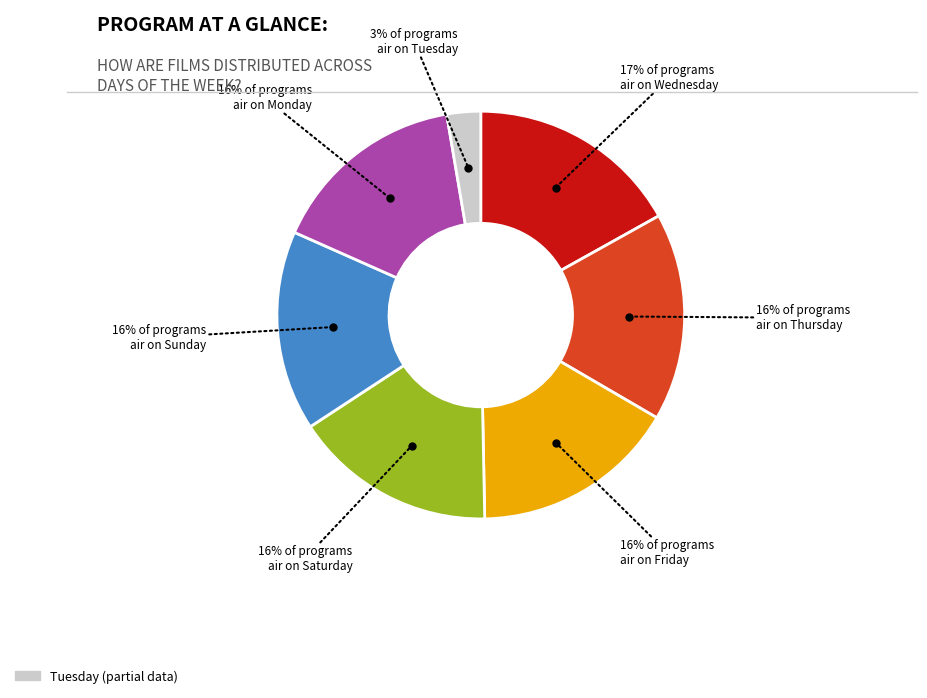

To the nearest percent, what is the average slice percentage?

14%